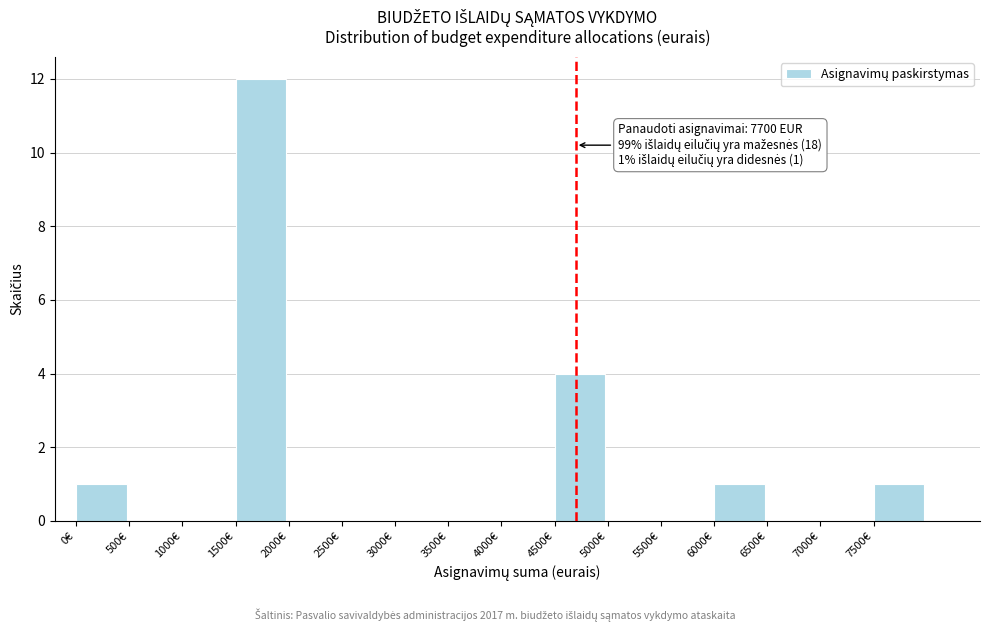

Which range on the x-axis has the tallest bar?

1500 to 2000